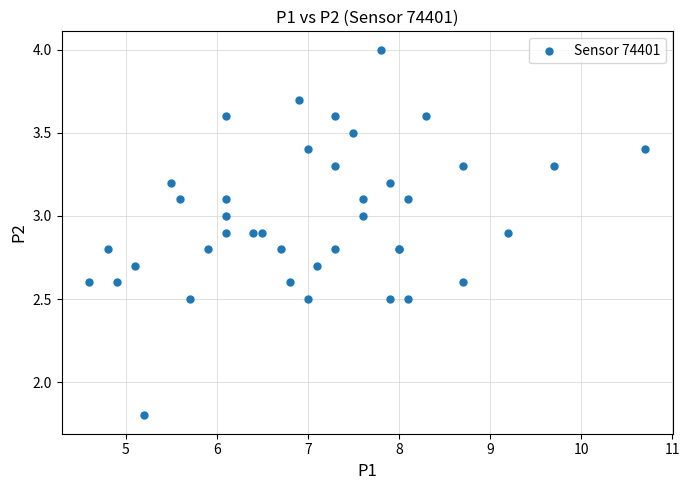

What Y value in the scatter plot is closest to 2?

1.8